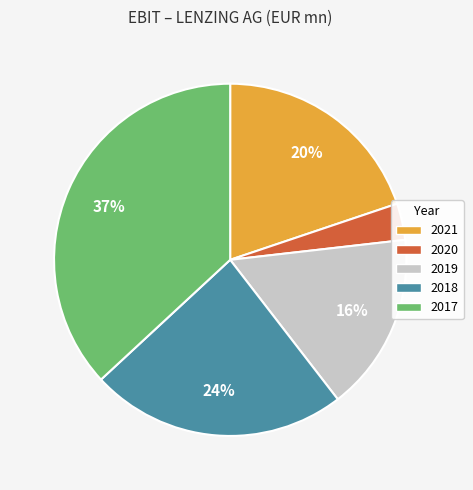

What percentage is the 2018 slice, to the nearest percent?

24%